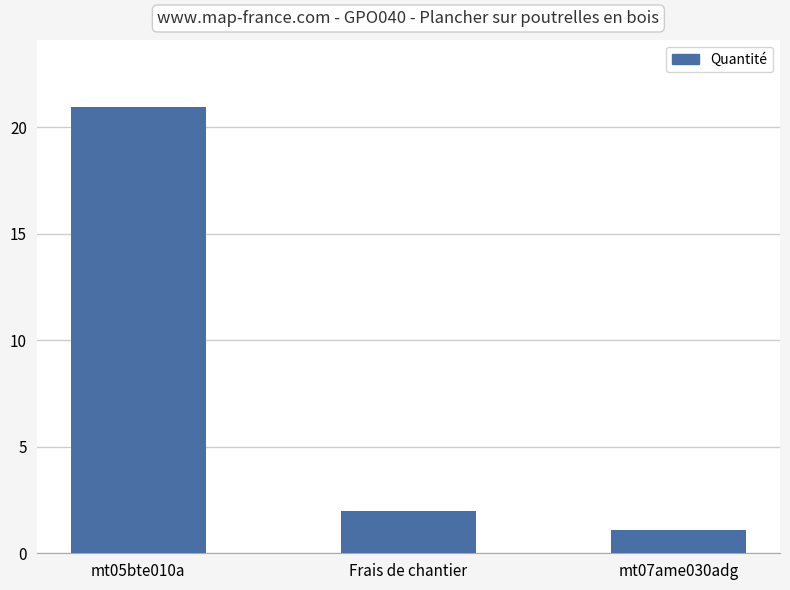

List the labels in order of value, largest first.

mt05bte010a, Frais de chantier, mt07ame030adg